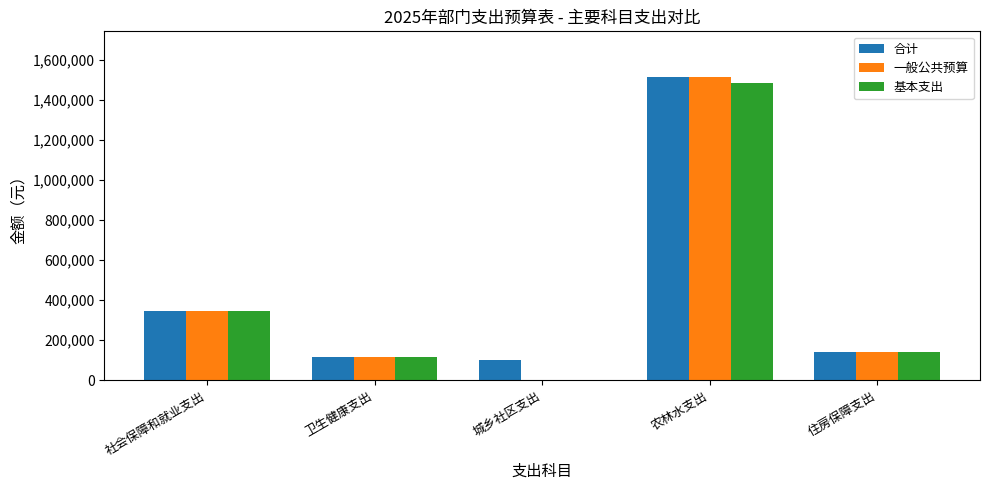

Reading left to right, extract all data points from this chart.

合计: 346860.6	116260.5	100000.0	1517068.7	138608.0
一般公共预算: 346860.6	116260.5	0.0	1517068.7	138608.0
基本支出: 346860.6	116260.5	0.0	1485328.7	138608.0